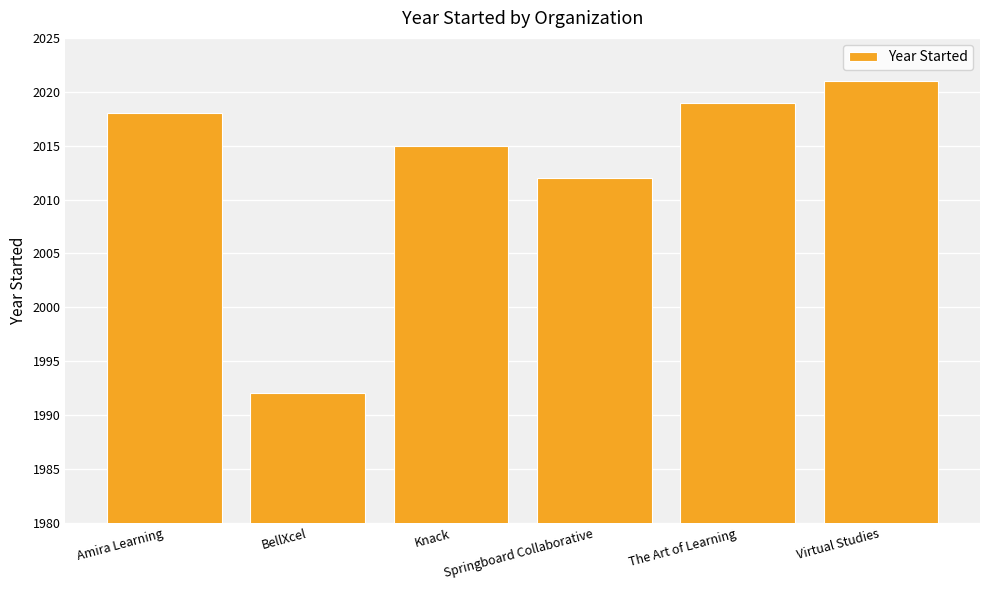

At which category does the chart reach its peak across all series?

Virtual Studies